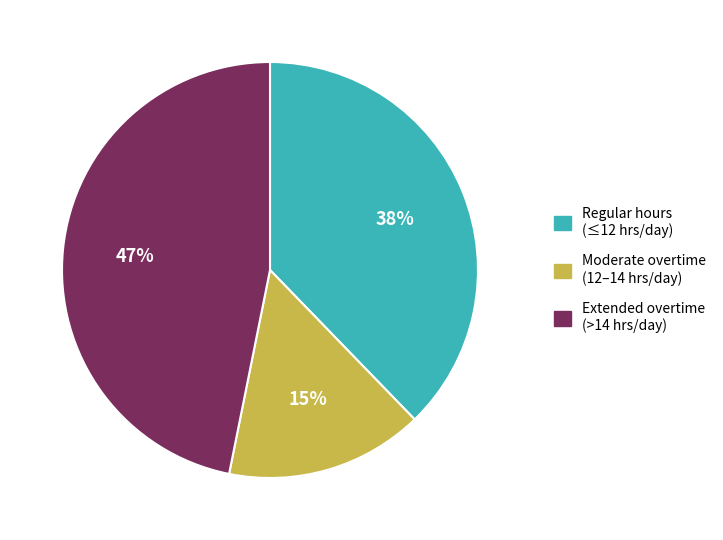

Is it true that Extended overtime (>14 hrs/day) is 47% of the pie?

True